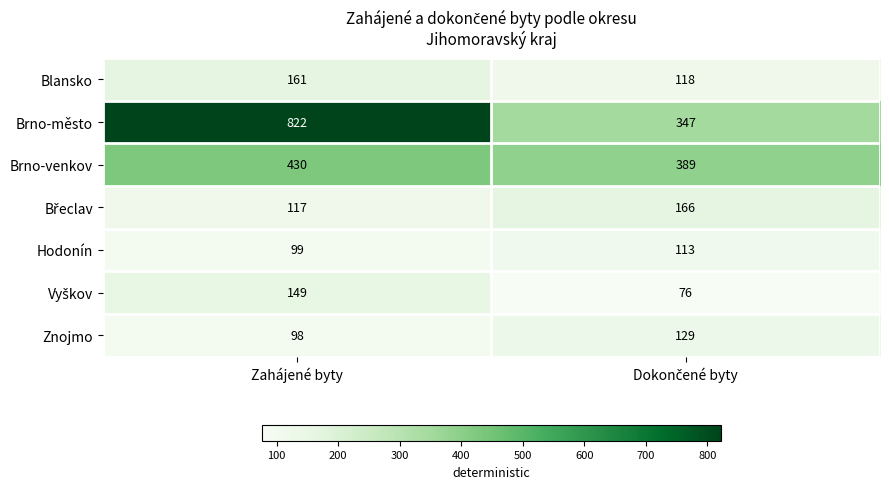

What is the smallest value displayed?

76